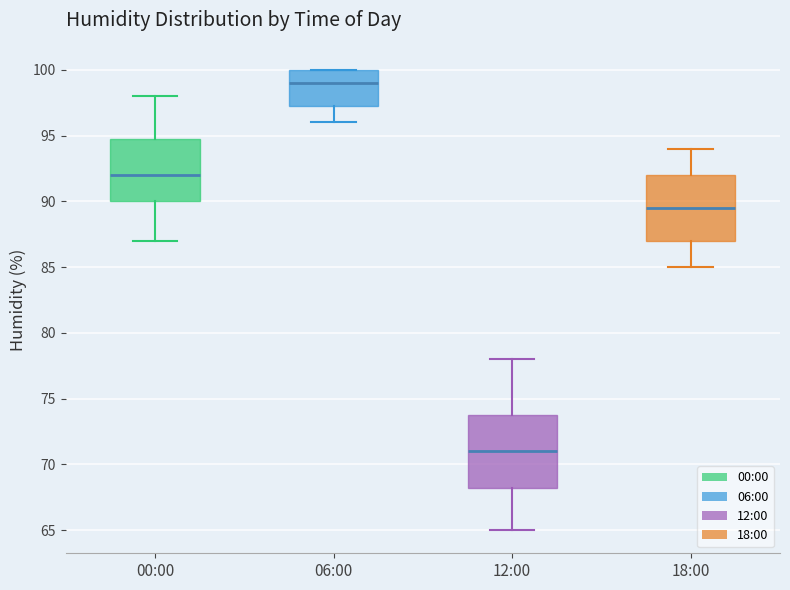

Comparing the boxes themselves (not the whiskers), which one is the tallest?

12:00